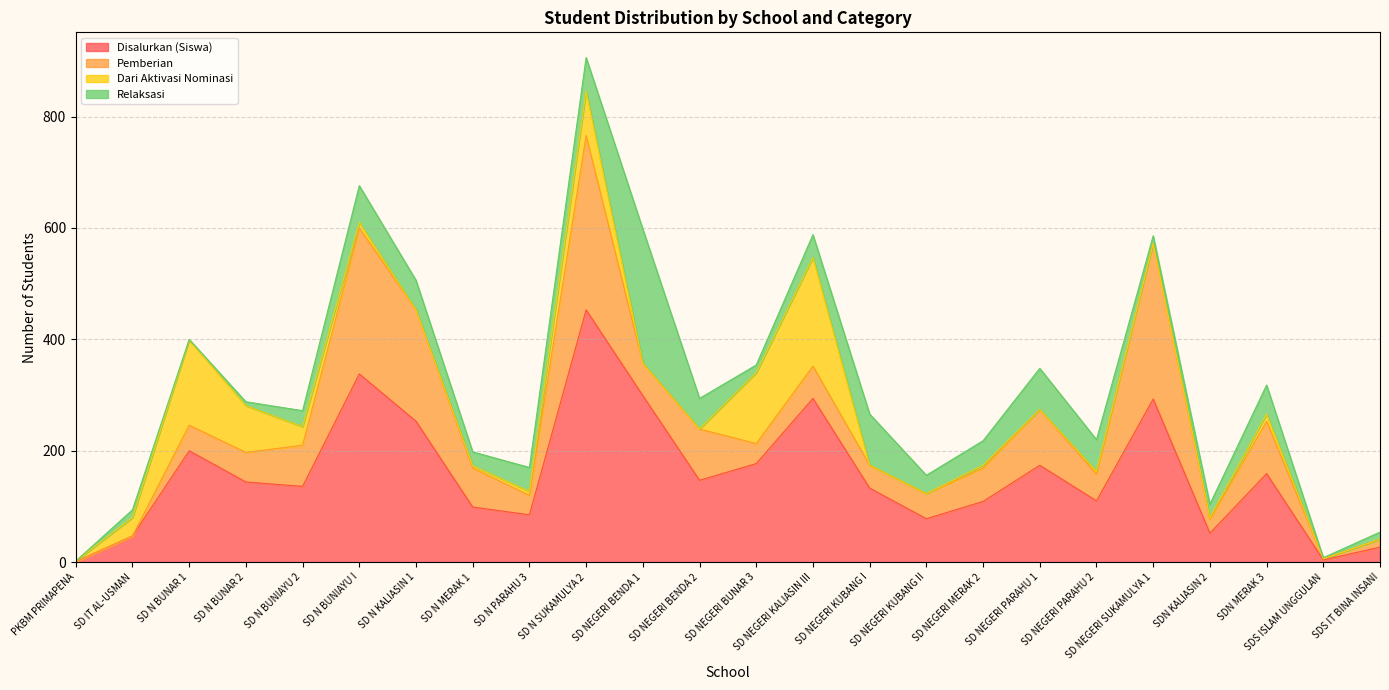

How many lines are shown in the chart?

4